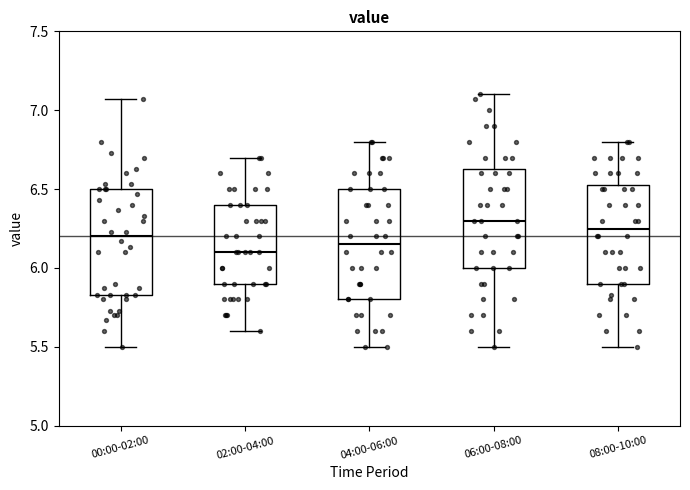

Reading left to right, read every box against the y-axis: the position of its median line, the range the box covers, and the ends of its whiskers. The values are not printed on the chart, so give them approximately, as read against the axis.

00:00-02:00: median 6.20, box 5.85 to 6.50, whiskers 5.50 to 7.05
02:00-04:00: median 6.10, box 5.90 to 6.40, whiskers 5.60 to 6.70
04:00-06:00: median 6.15, box 5.80 to 6.50, whiskers 5.50 to 6.80
06:00-08:00: median 6.30, box 6.00 to 6.65, whiskers 5.50 to 7.10
08:00-10:00: median 6.25, box 5.90 to 6.55, whiskers 5.50 to 6.80